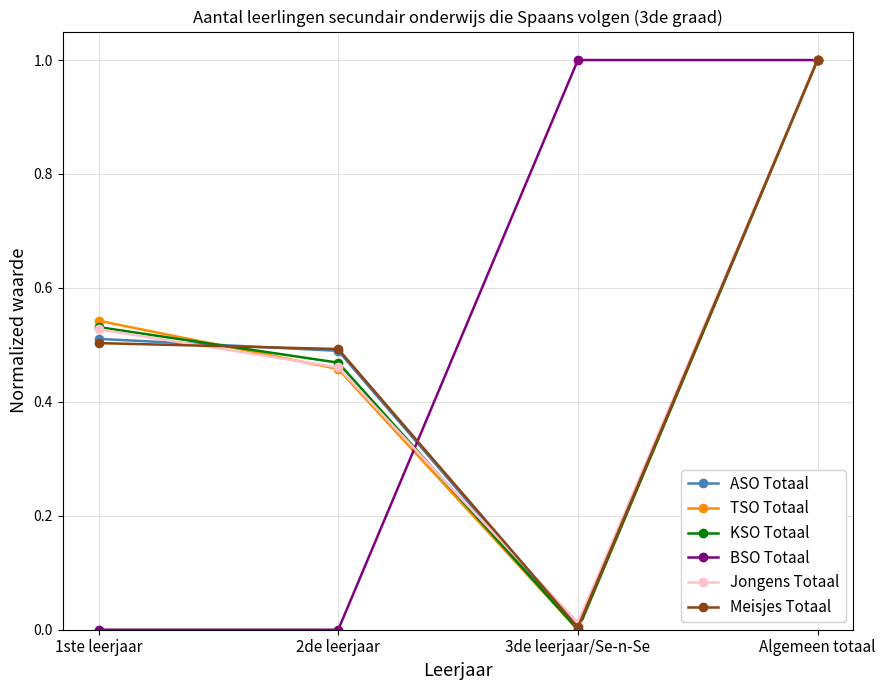

Does the chart have visible grid lines?

Yes